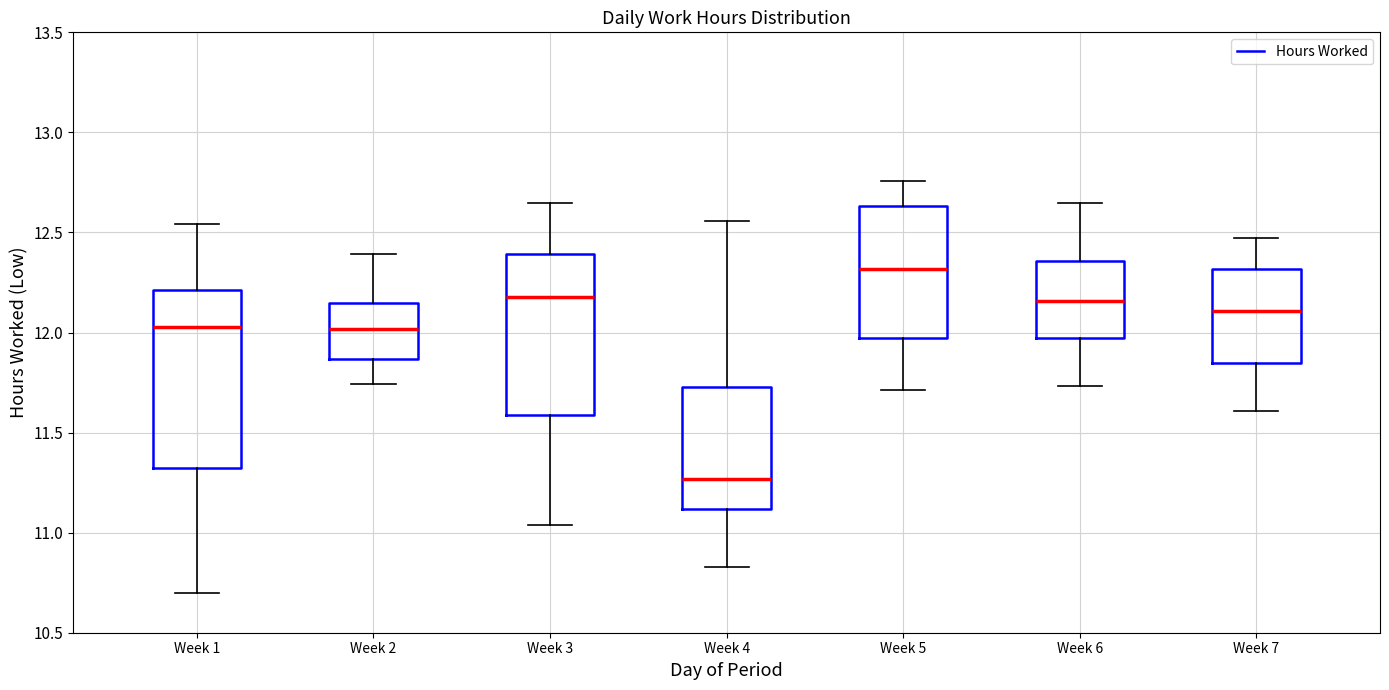

Where does the upper whisker of the box for Week 7 end on the y-axis? The values are not printed on the chart, so give them approximately, as read against the axis.

12.45